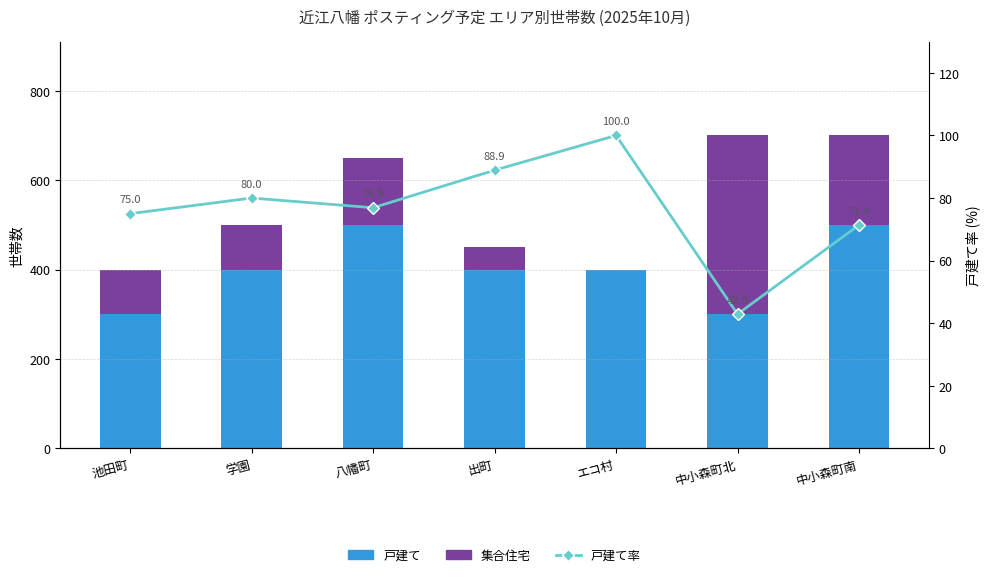

What is the value of the 戸建て bar at the 5th from the left?

400.0